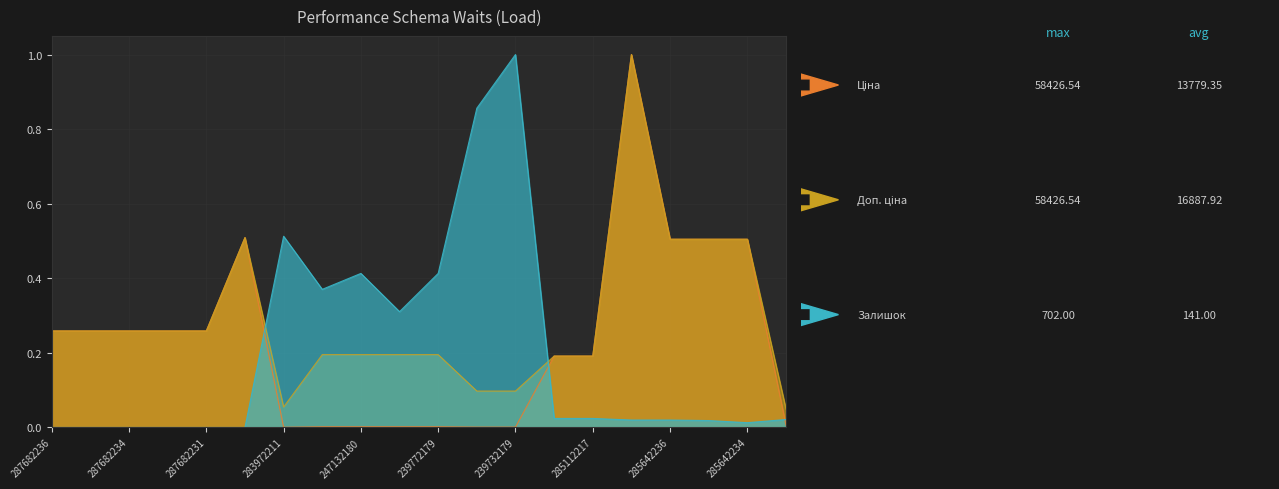

At how many categories does at least one series exceed 0?

20